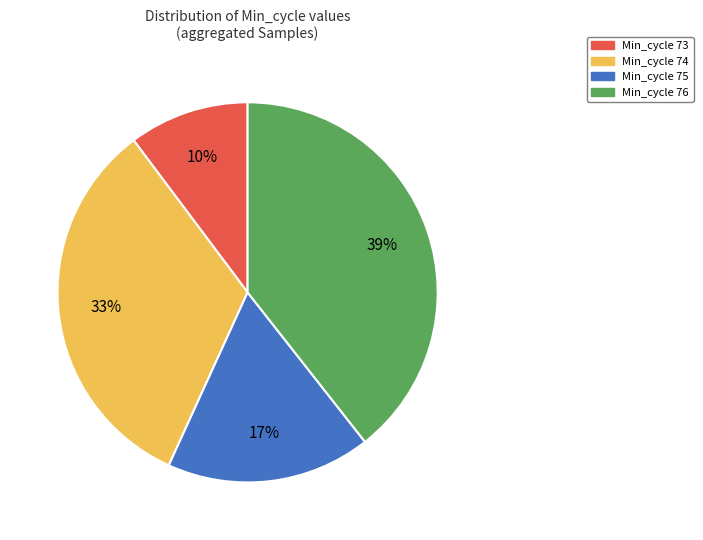

Does any single category account for the majority?

No